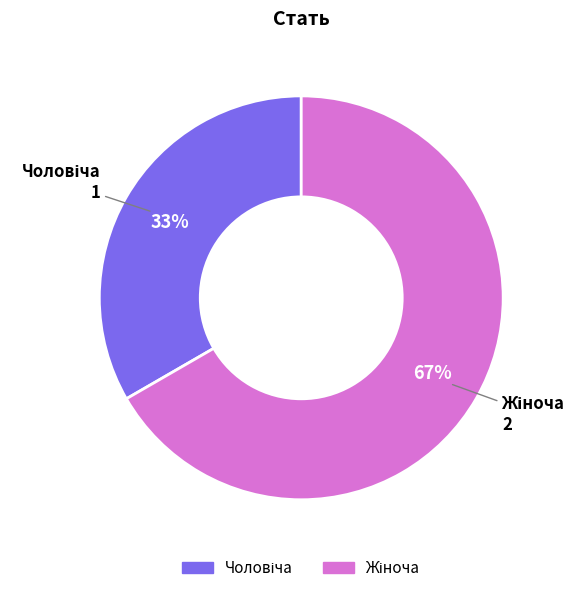

Count the number of slices in the pie.

2